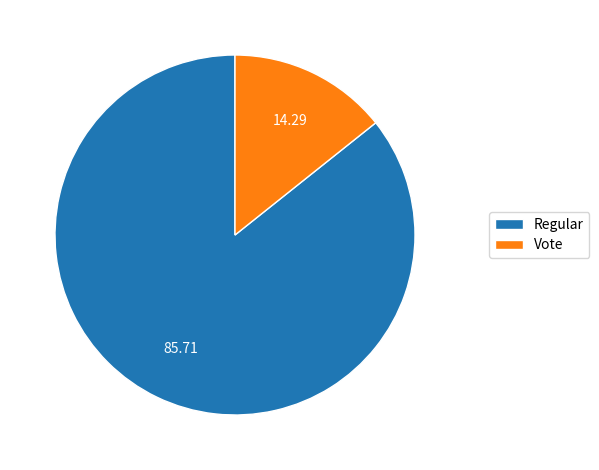

Does Regular account for over 50% of the chart?

Yes